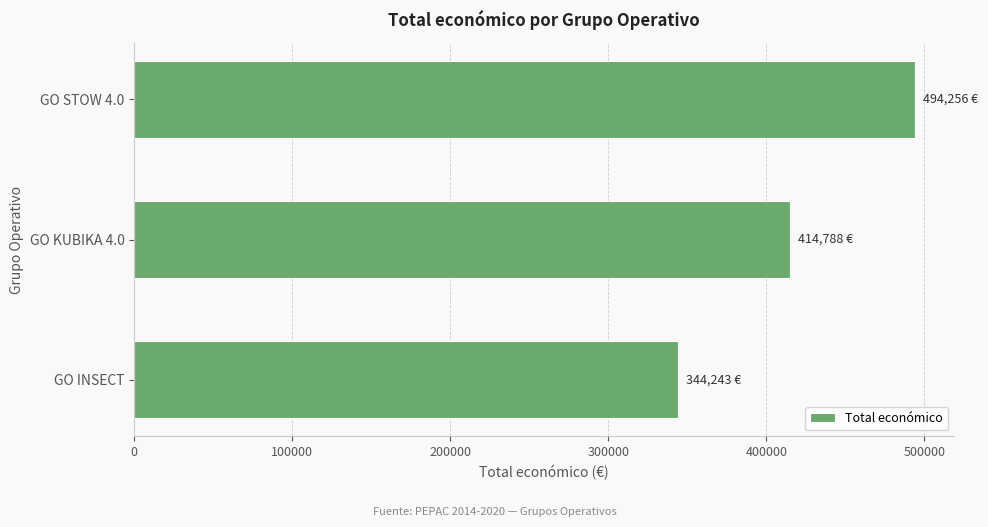

What is the change in value from GO INSECT to GO STOW 4.0?

+150013